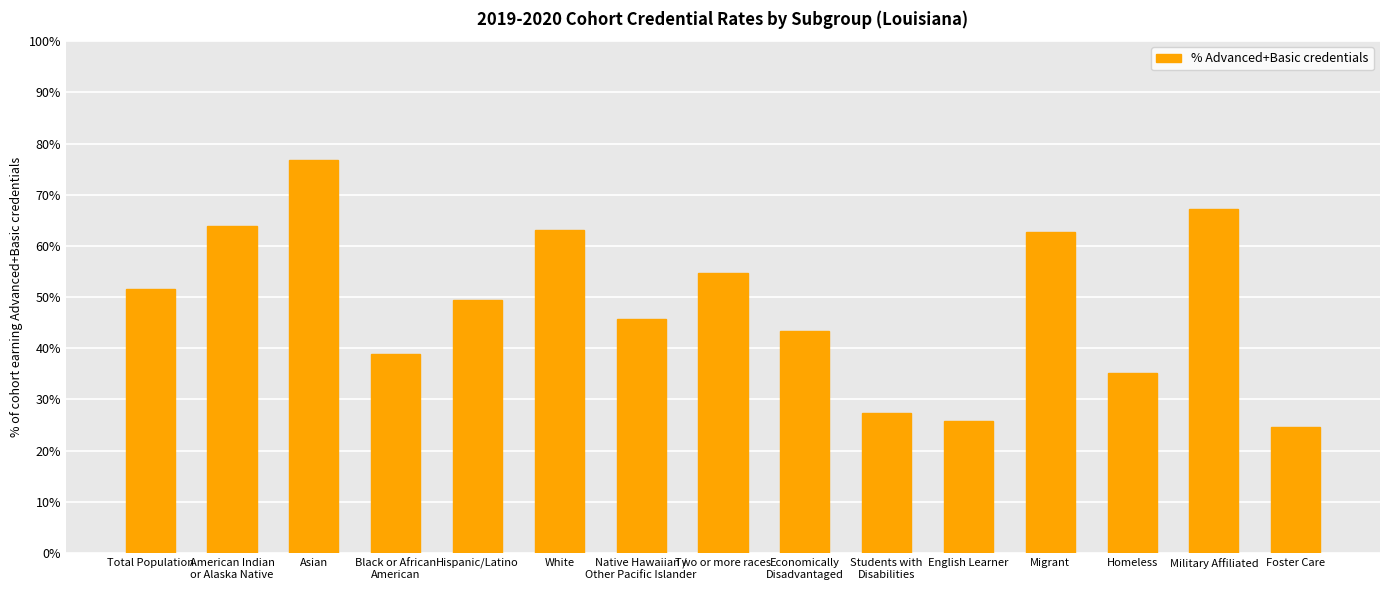

Where is the data nearest to the value 50?

Hispanic/Latino